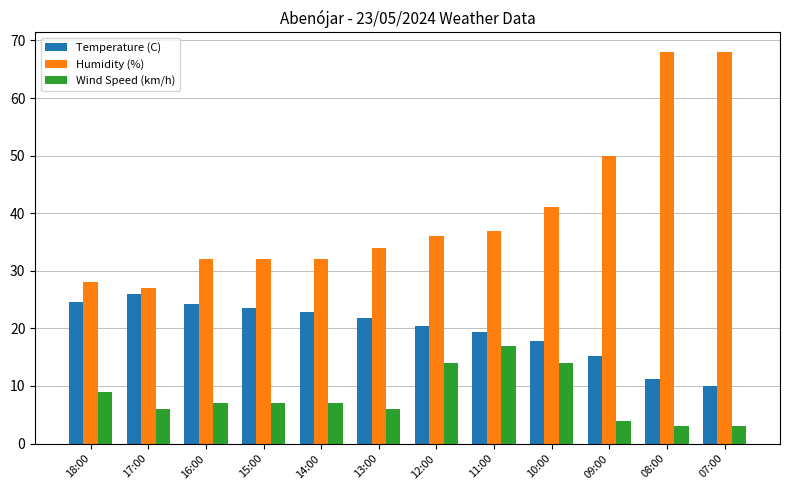

At which label is Wind Speed (km/h) closest to 10?

18:00